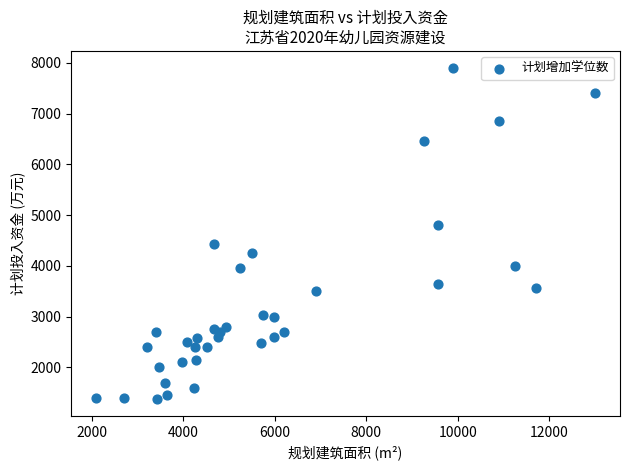

What is the range of X values (max minus min)?

10900.0